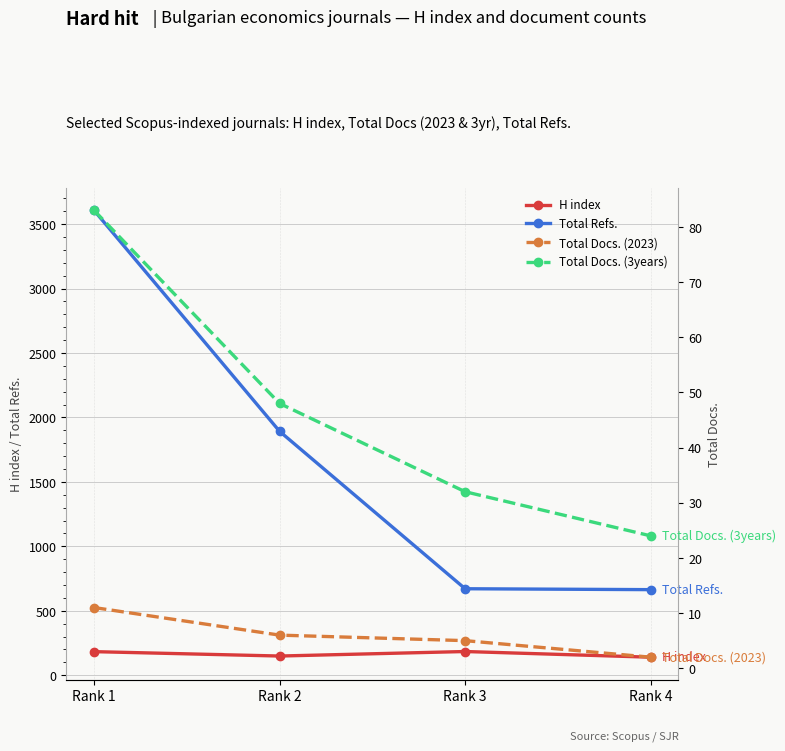

Reading left to right, what are all the values shown in this chart?

H index: 183	149	184	140
Total Refs.: 3606	1892	671	664
Total Docs. (2023): 11	6	5	2
Total Docs. (3years): 83	48	32	24